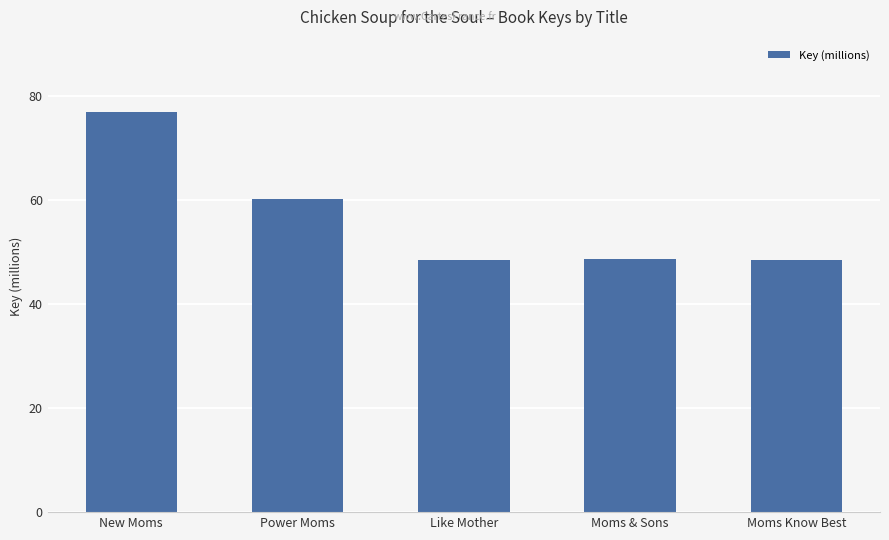

The value at Moms & Sons is 12.2. True or false?

False